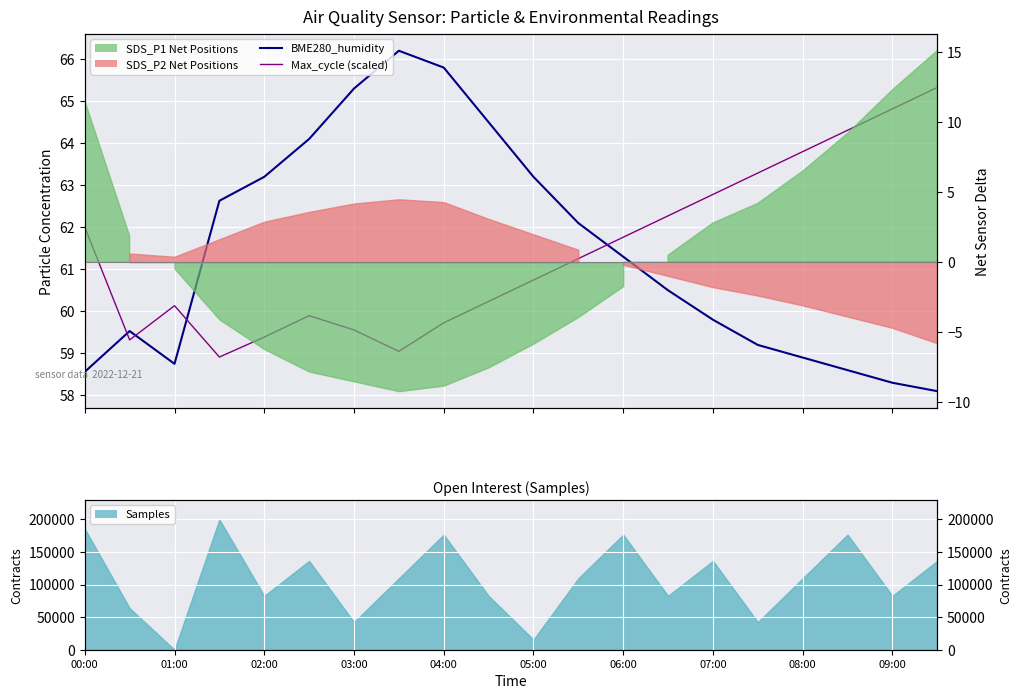

True or false: BME280_humidity and Max_cycle (scaled) cross at least once.

True